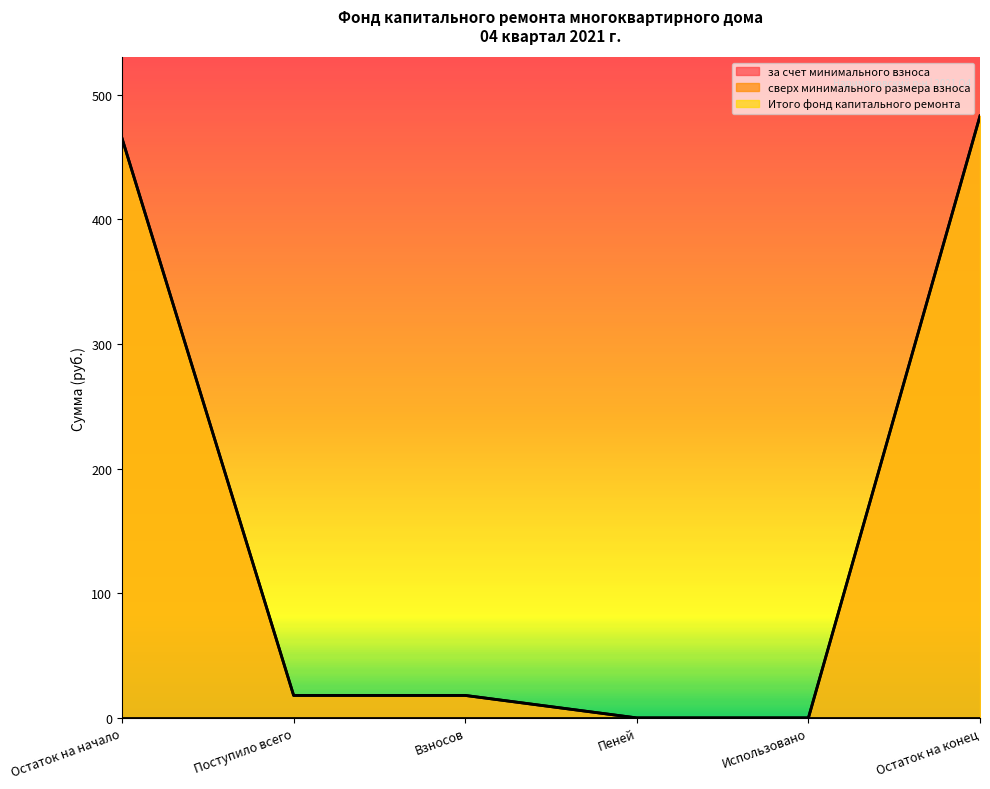

True or false: Итого фонд капитального ремонта and за счет минимального взноса intersect in this chart.

False